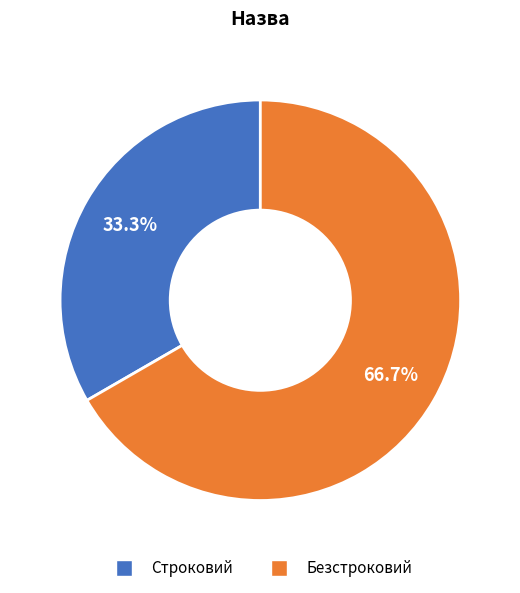

What is the ratio of the value at Безстроковий to the value at Строковий?

2.0